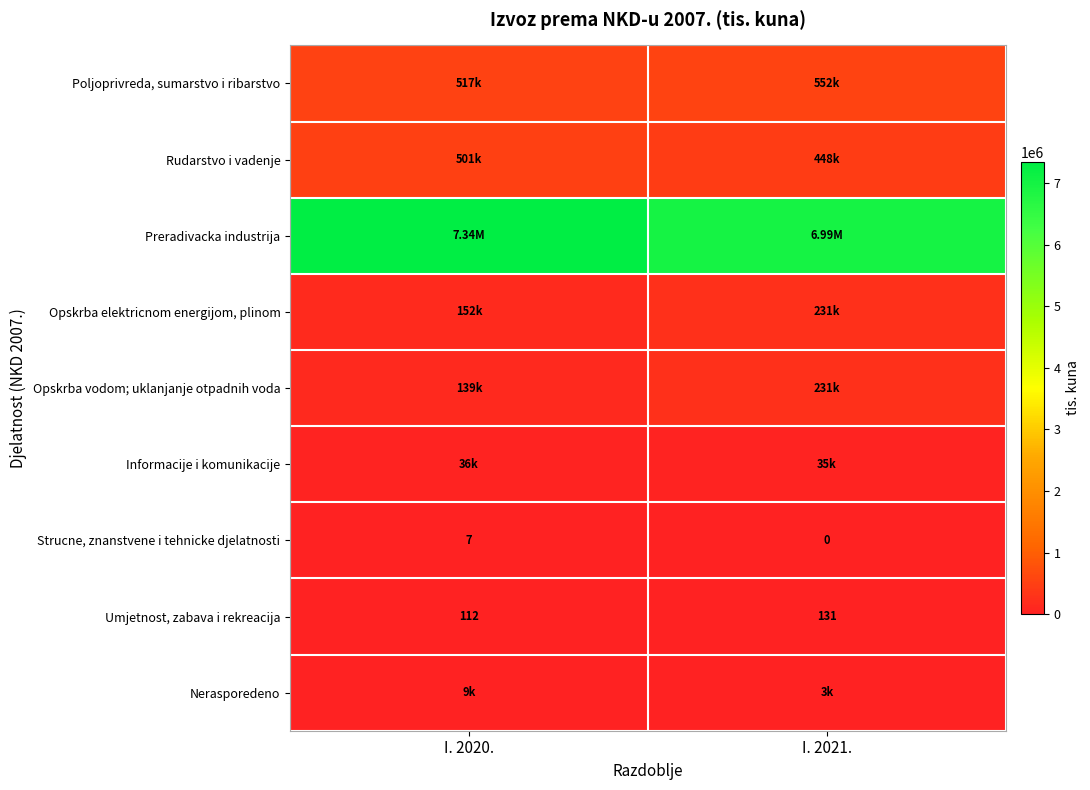

What is the sum of the Strucne, znanstvene i tehnicke djelatnosti values at I. 2021. and I. 2020.?

7